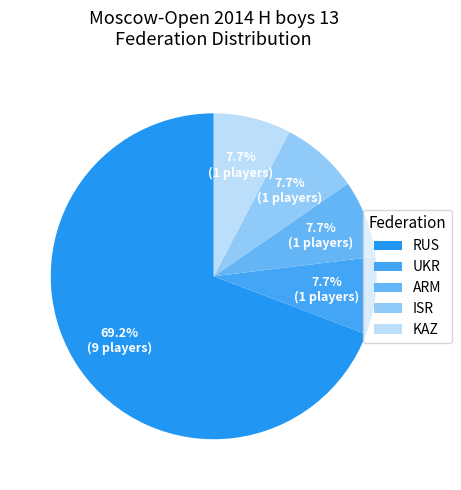

How many slices are in this pie chart?

5